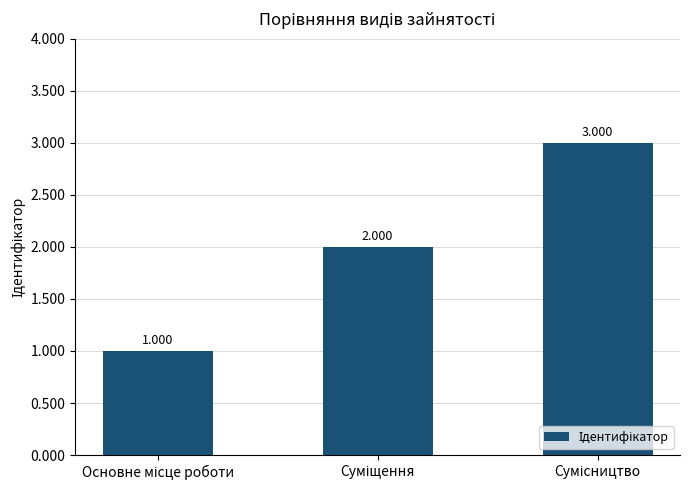

Rank the categories by value from lowest to highest.

Основне місце роботи, Суміщення, Сумісництво